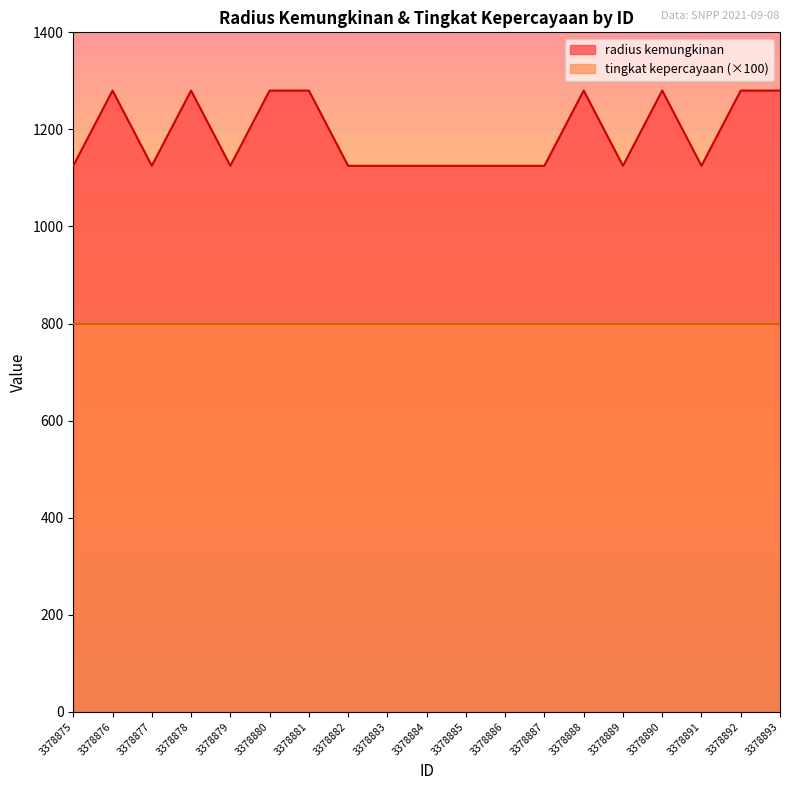

How many points are lower than both their immediate neighbors (excluding endpoints)?

4